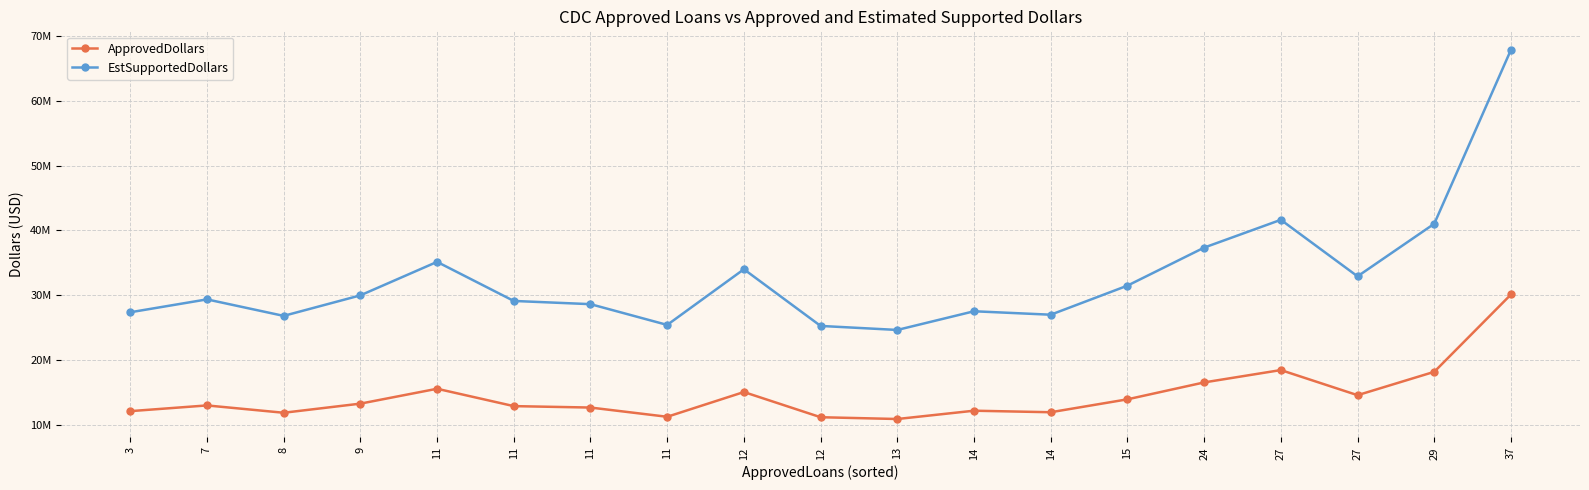

How many interior local valleys does the EstSupportedDollars series have?

5